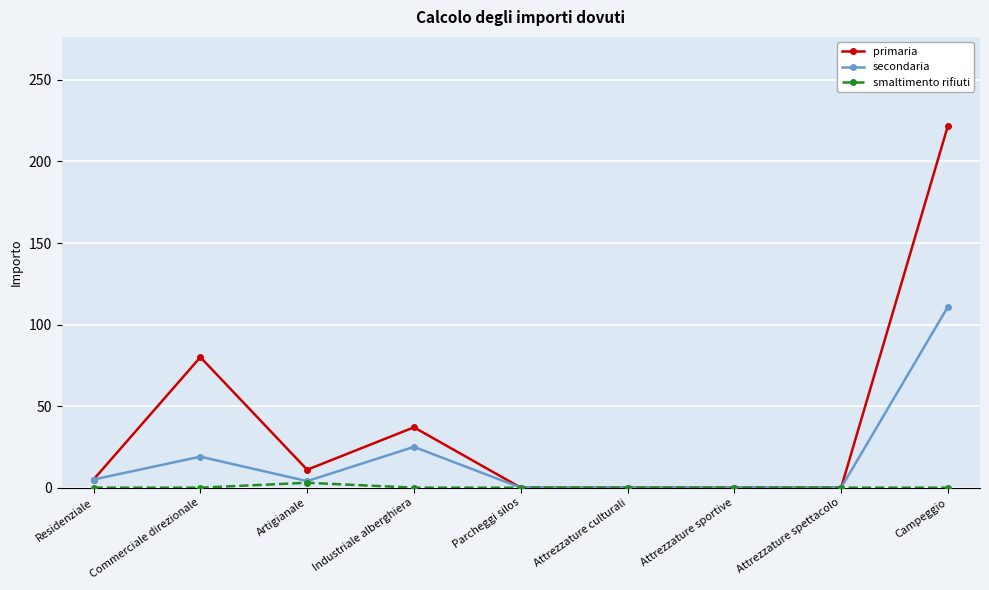

Which series has the largest range (max minus min)?

primaria